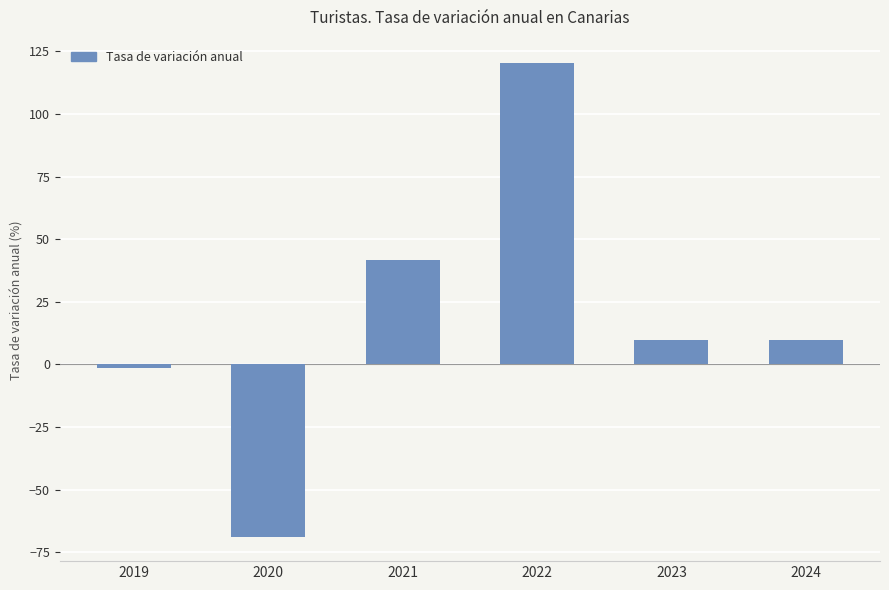

How many categories are shown in the chart?

6